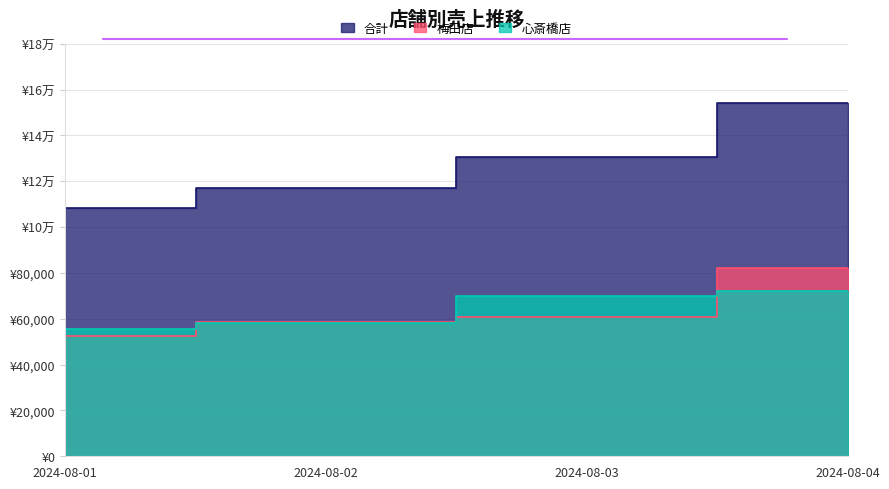

Which series has the largest total across all categories?

合計